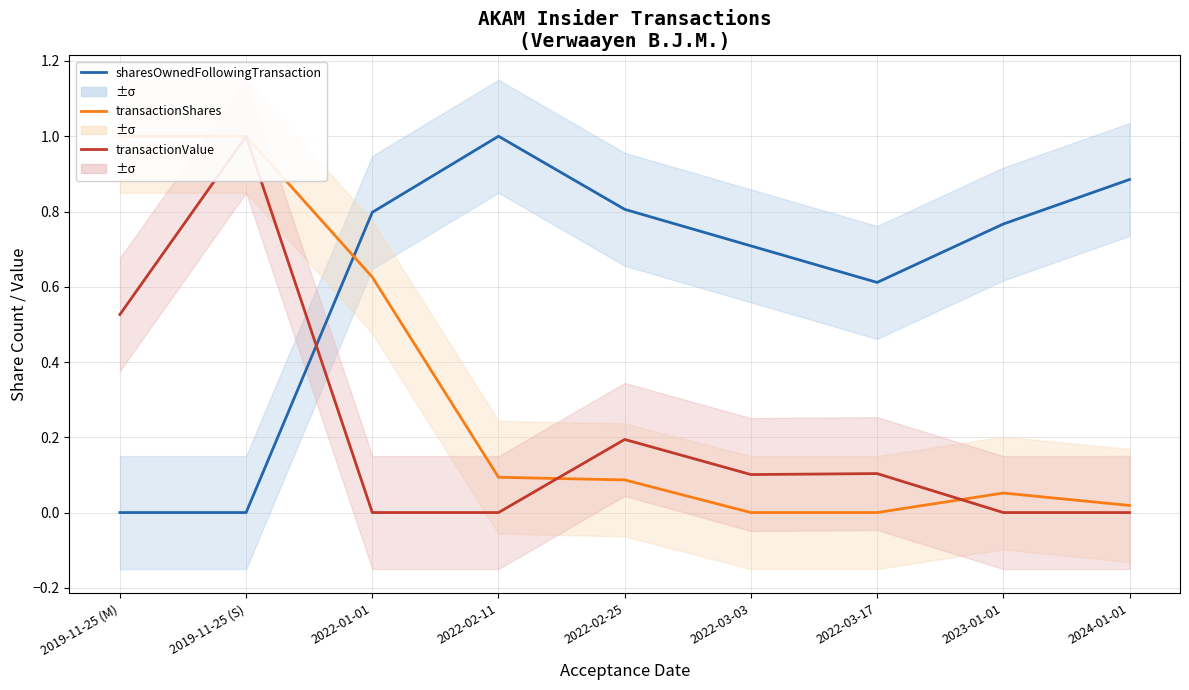

The transactionValue series shows 0.2 at 2019-11-25 (M). True or false?

False